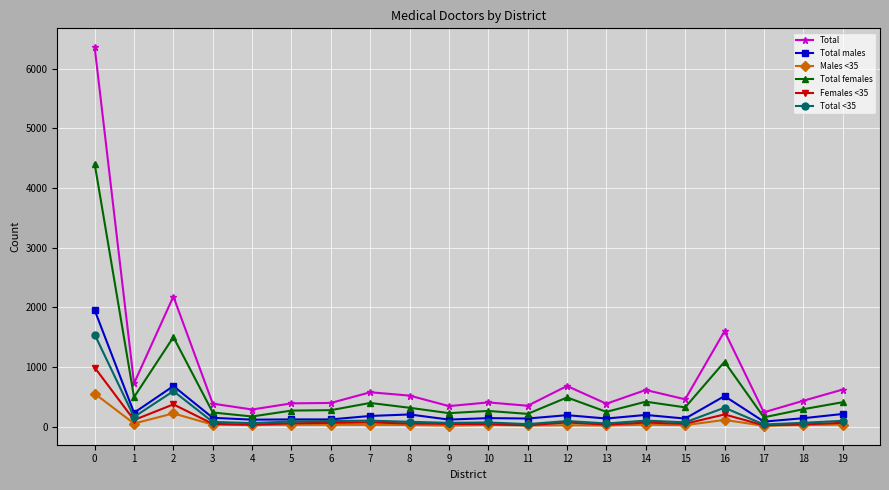

Which series has the largest total across all categories?

Total